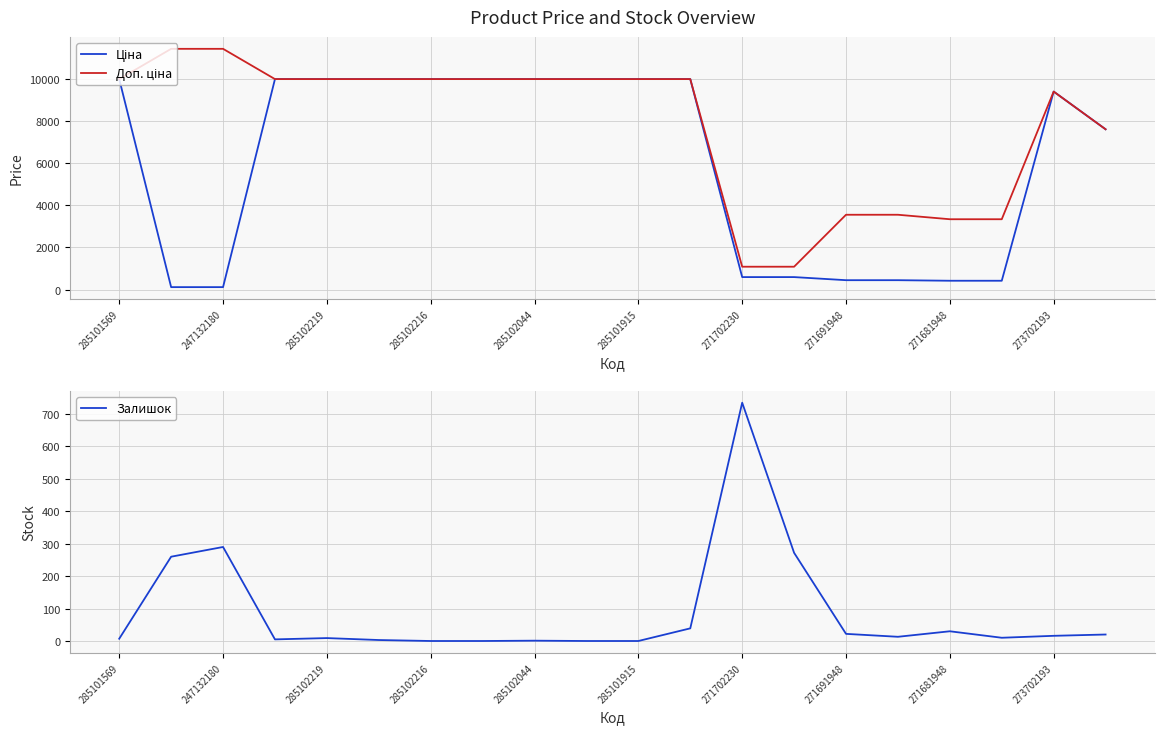

What is the difference between the maximum and minimum values in the Ціна series?

9860.9